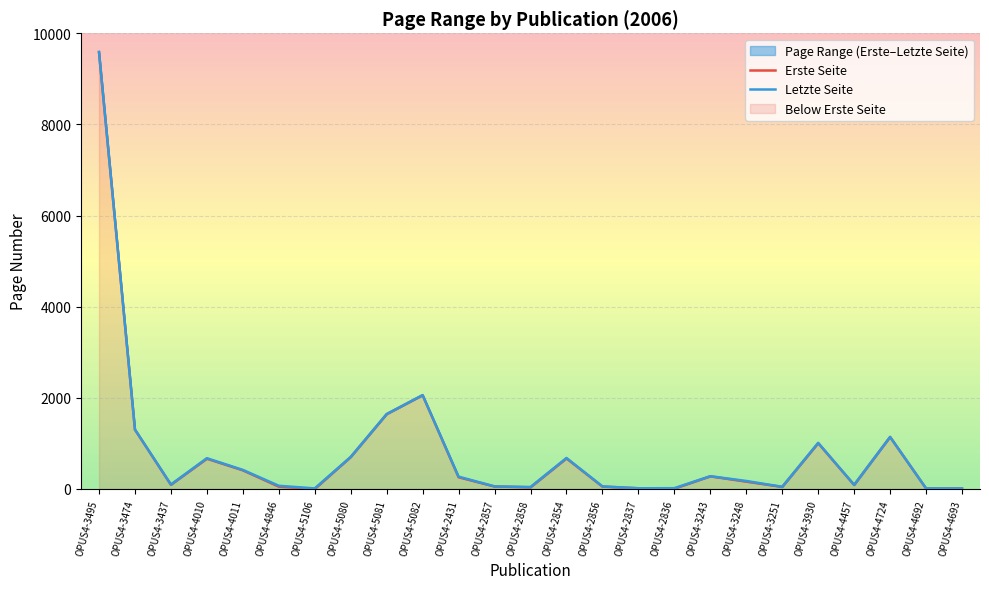

At which category does Erste Seite reach its first local peak?

OPUS4-4010